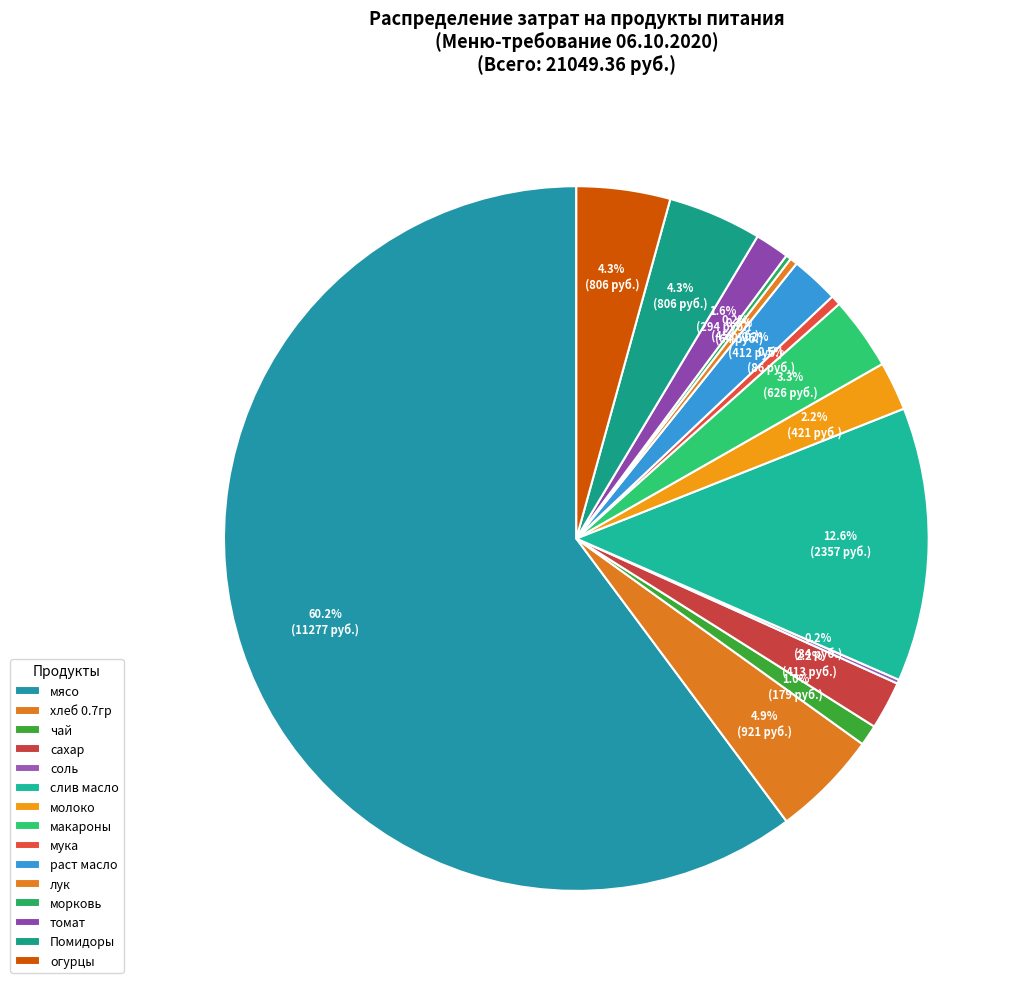

Which has a higher value, соль or раст масло?

раст масло